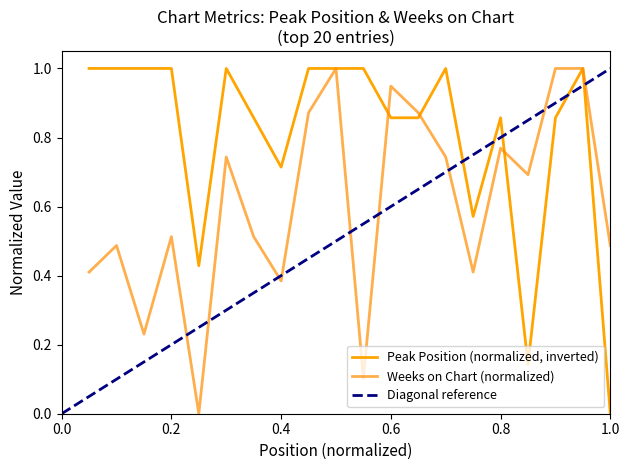

What value does the Peak Position series have at 19?

1.0